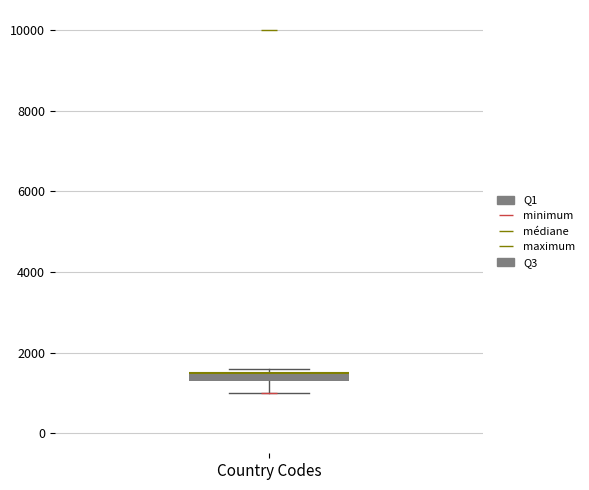

Where is the upper edge of the box for Country Codes on the y-axis? The values are not printed on the chart, so give them approximately, as read against the axis.

1600